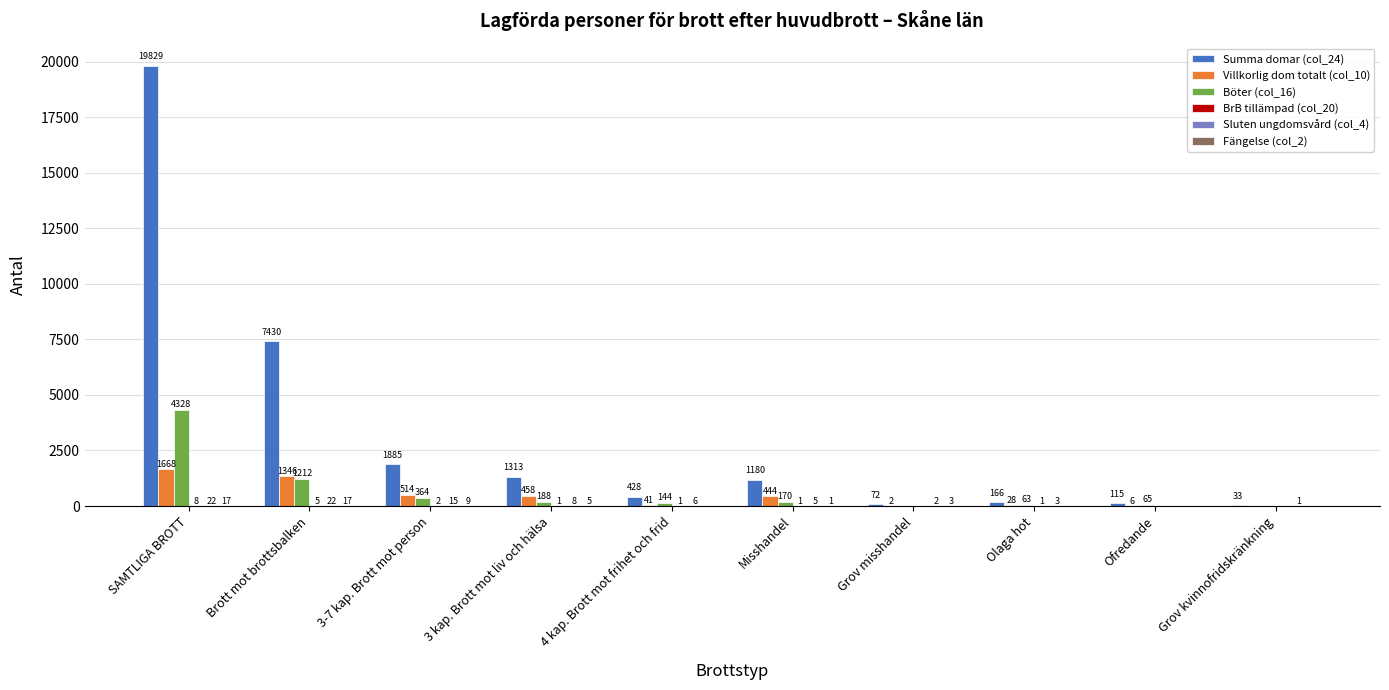

Is it true that Villkorlig dom totalt (col_10) equals 1668 at SAMTLIGA BROTT?

True